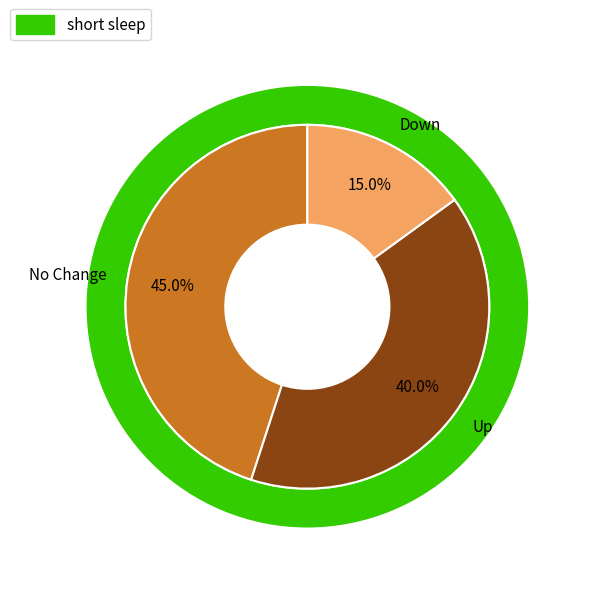

Count the number of slices in the pie.

3